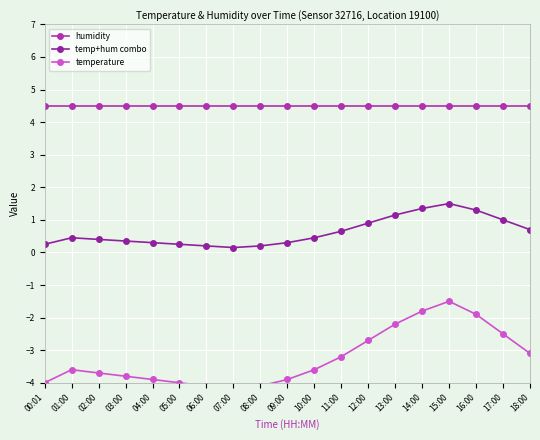

True or false: temp+hum combo and humidity cross at least once.

False